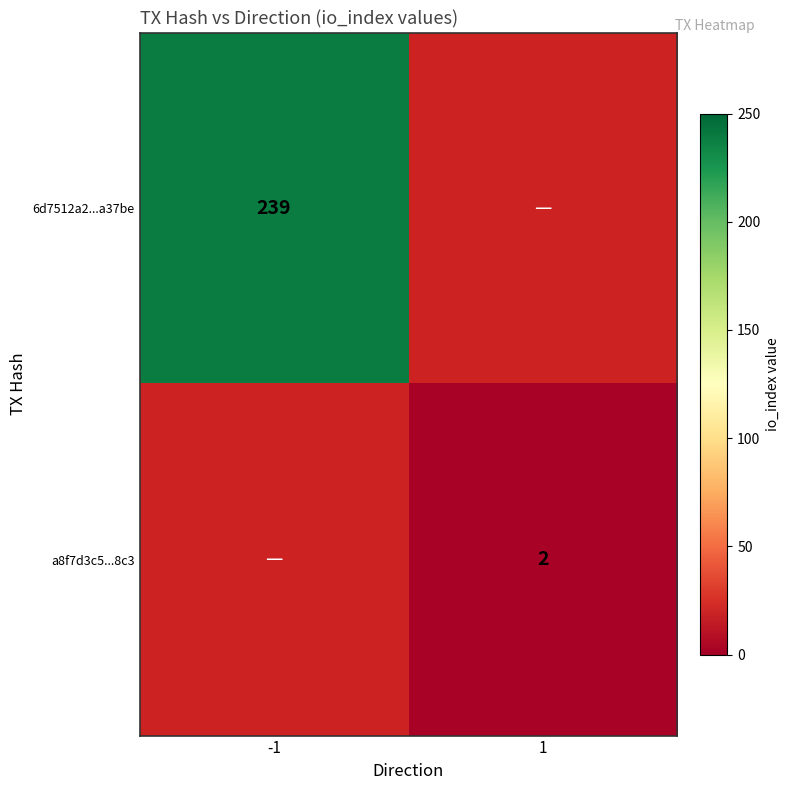

True or false: 6d7512a2...a37be has a value of 100 at -1.

False